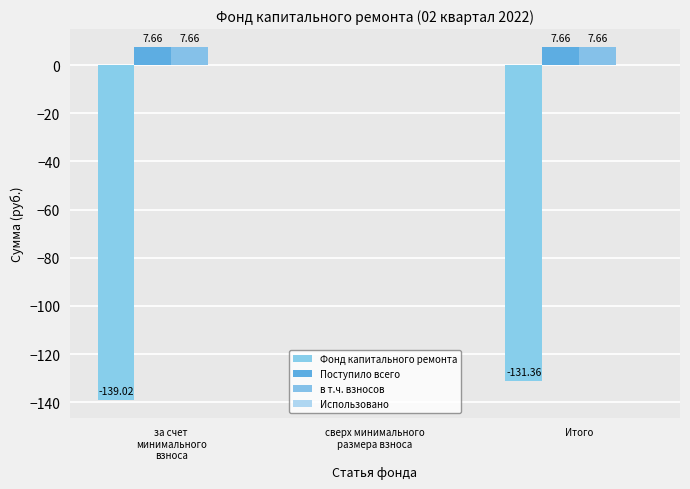

Which category has the highest value across all series?

за счет
минимального
взноса